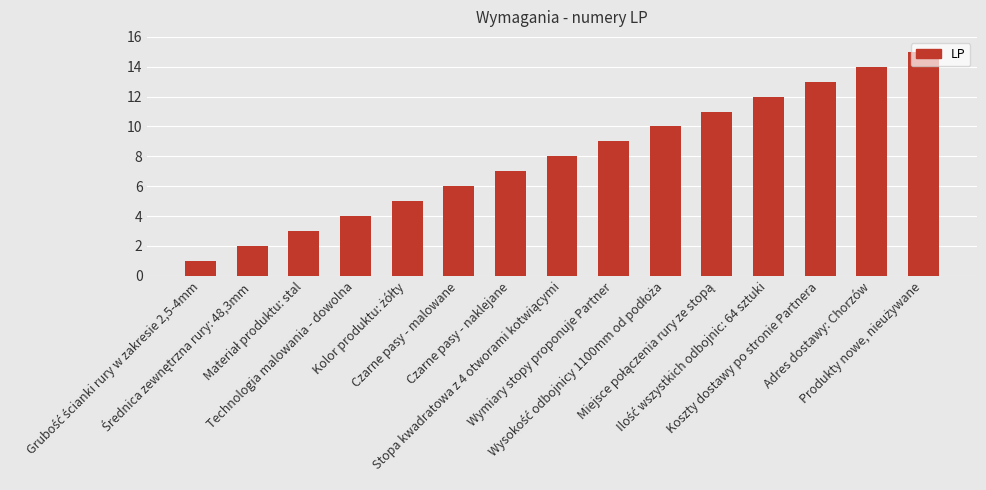

What is the sum of all values?

120